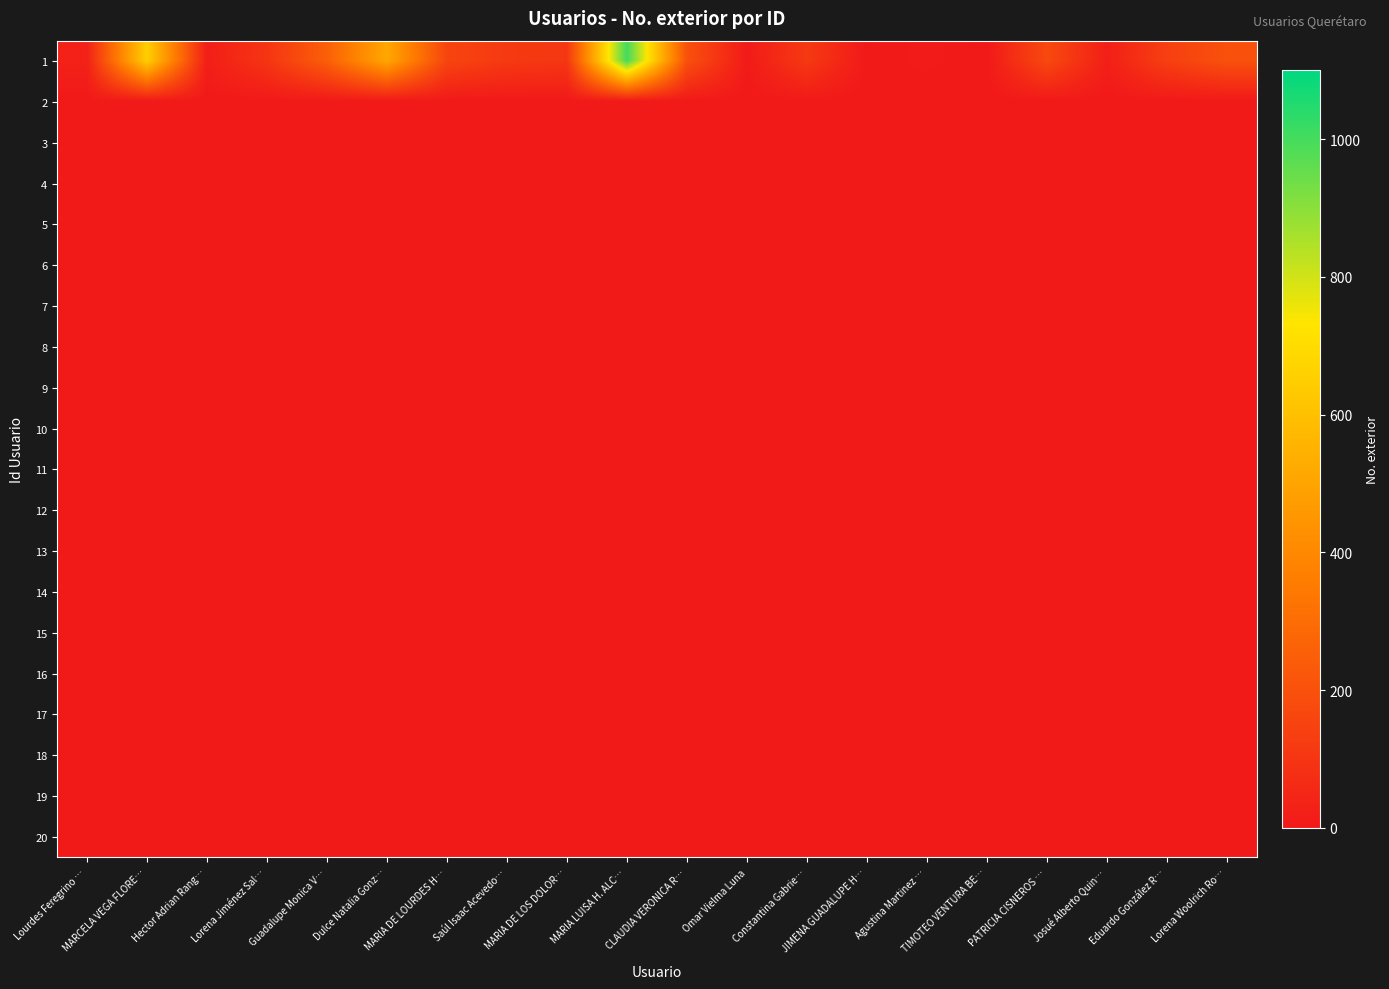

Count the number of data series in this chart.

20